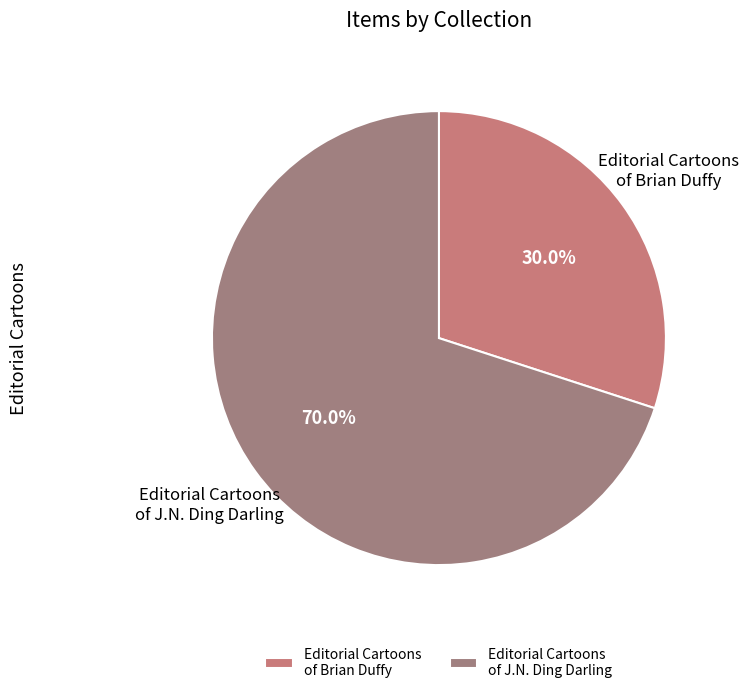

What is the largest slice in the pie chart?

Editorial Cartoons of J.N. Ding Darling